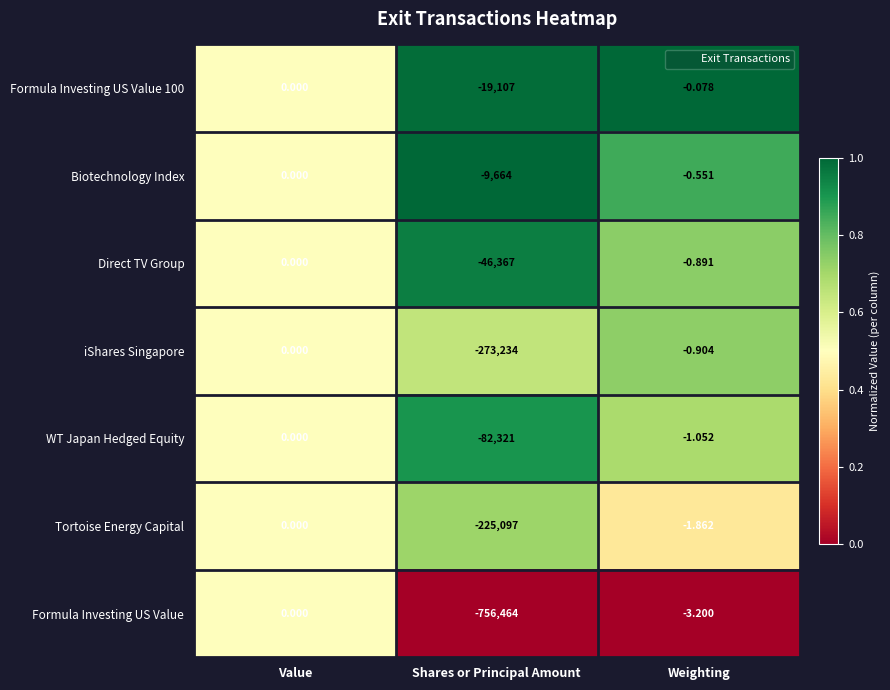

What is the total value across all series at Value?

0.0